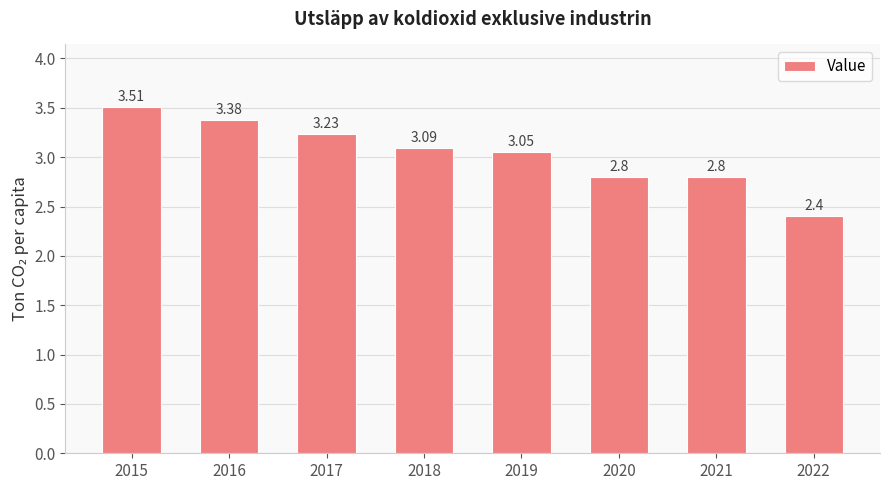

What value does the data have at 2018?

3.1